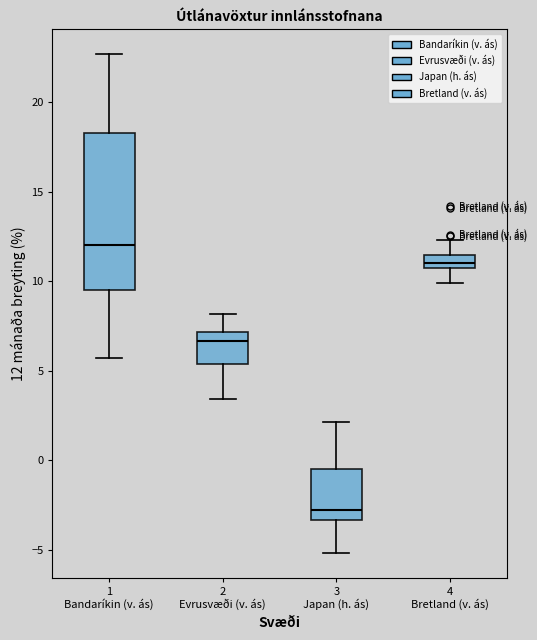

Where is the upper edge of the box for 4 Bretland (v. ás) on the y-axis? The values are not printed on the chart, so give them approximately, as read against the axis.

11.5